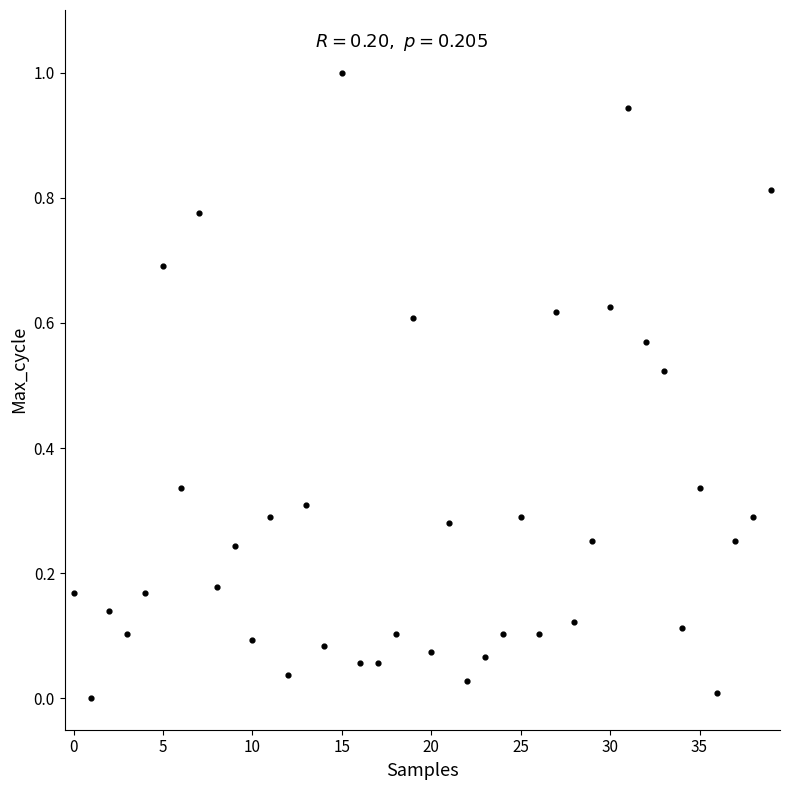

What is the range of Y values (max minus min)?

1.0